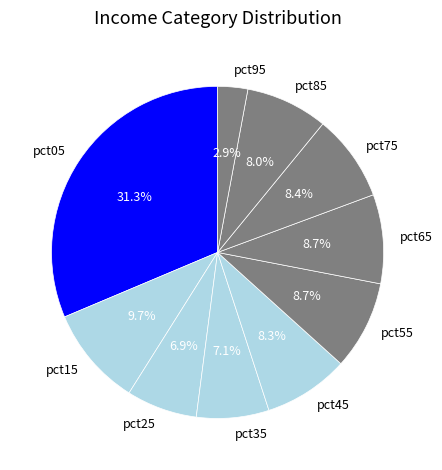

Between pct45 and pct25, which is larger?

pct45